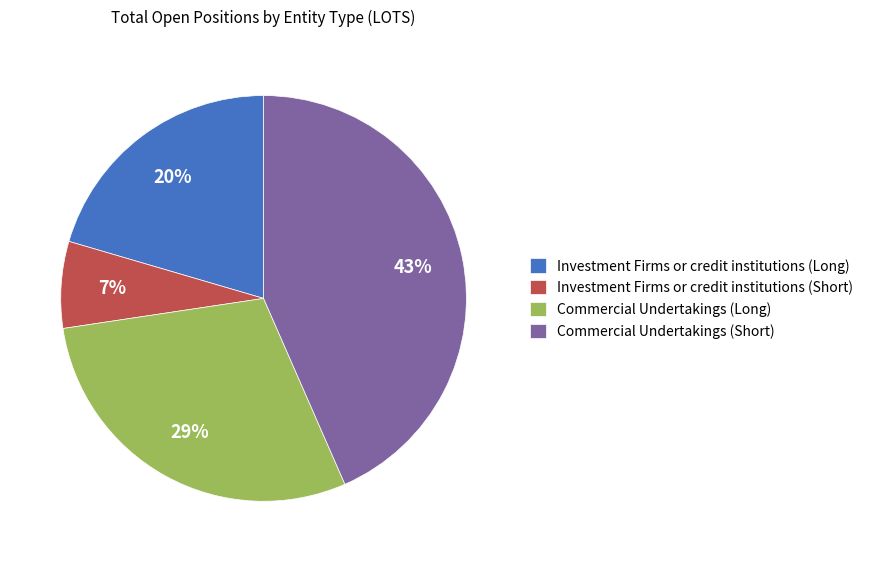

To the nearest percent, what is the average slice percentage?

25%